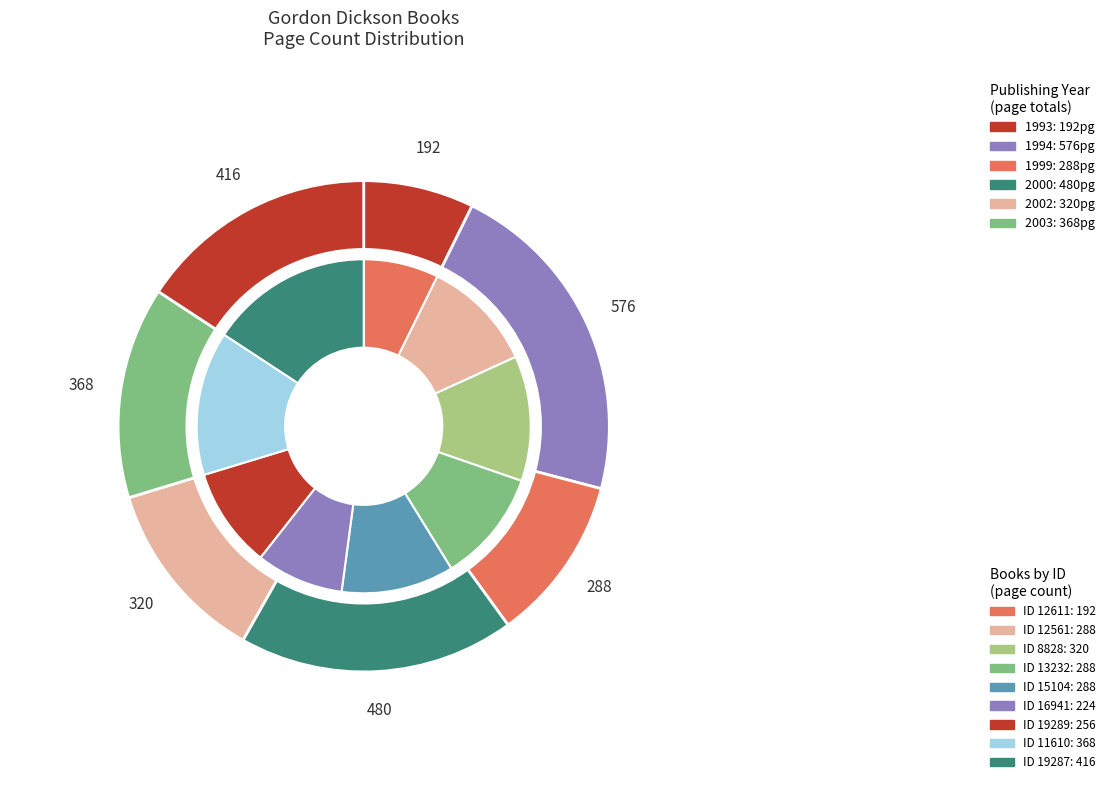

What is the ratio of the value at 11610 to the value at 12561?

1.3